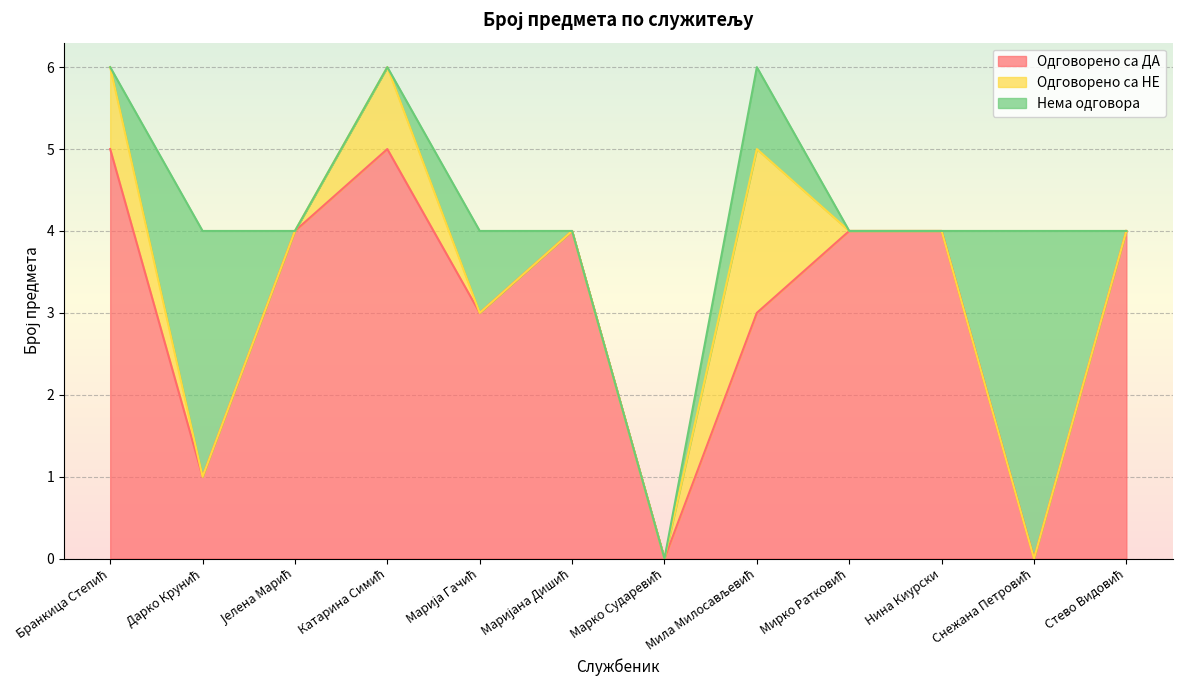

Between Нина Киурски and Мила Милосављевић, which is larger?

Нина Киурски